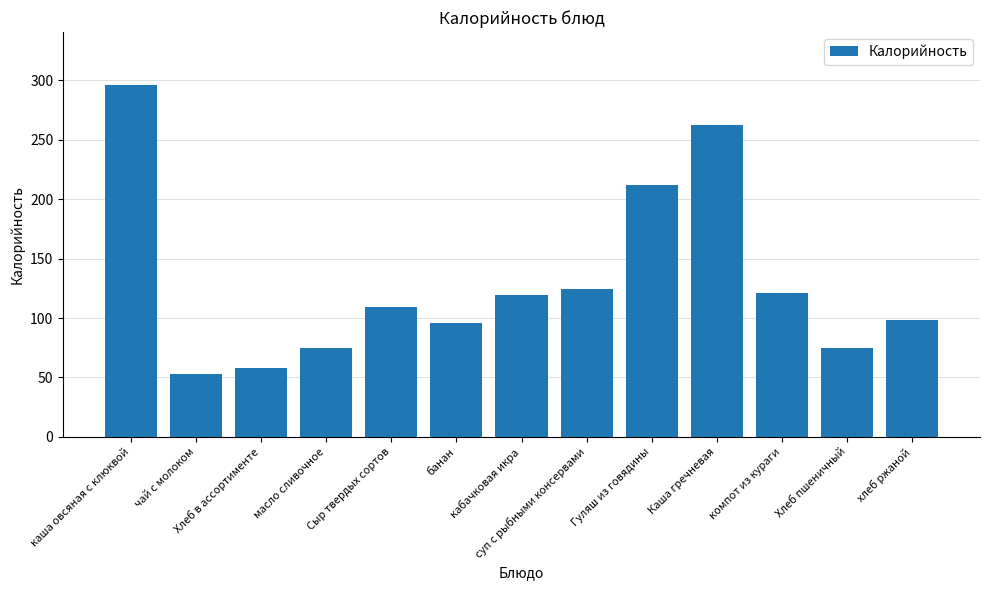

How many bars are there in total?

13